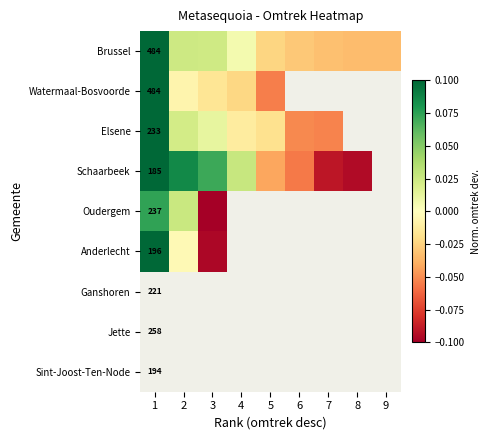

How many series are shown in this chart?

9